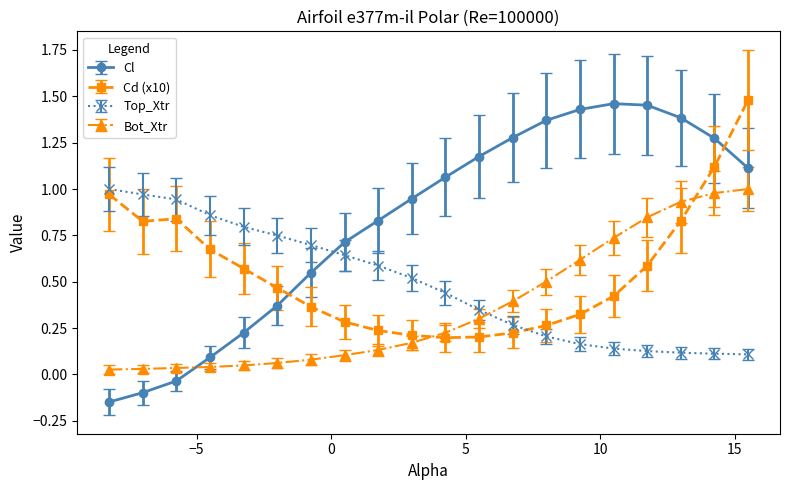

At how many categories does at least one series exceed 0?

20